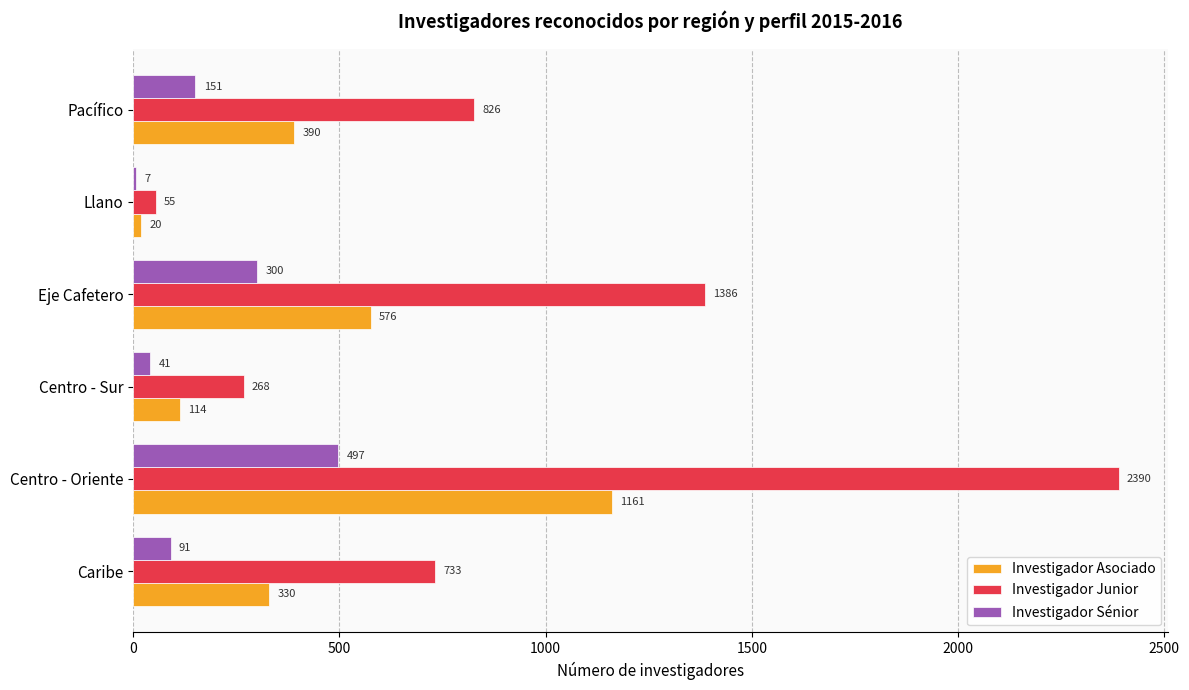

What is the sum of the Investigador Asociado values at Caribe and Eje Cafetero?

906